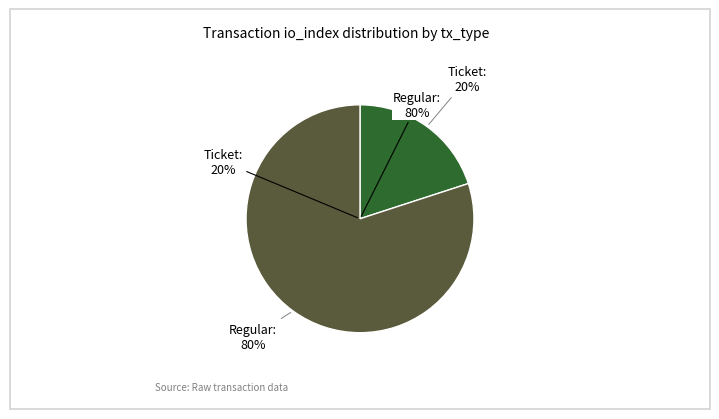

Which slice is the largest?

Regular